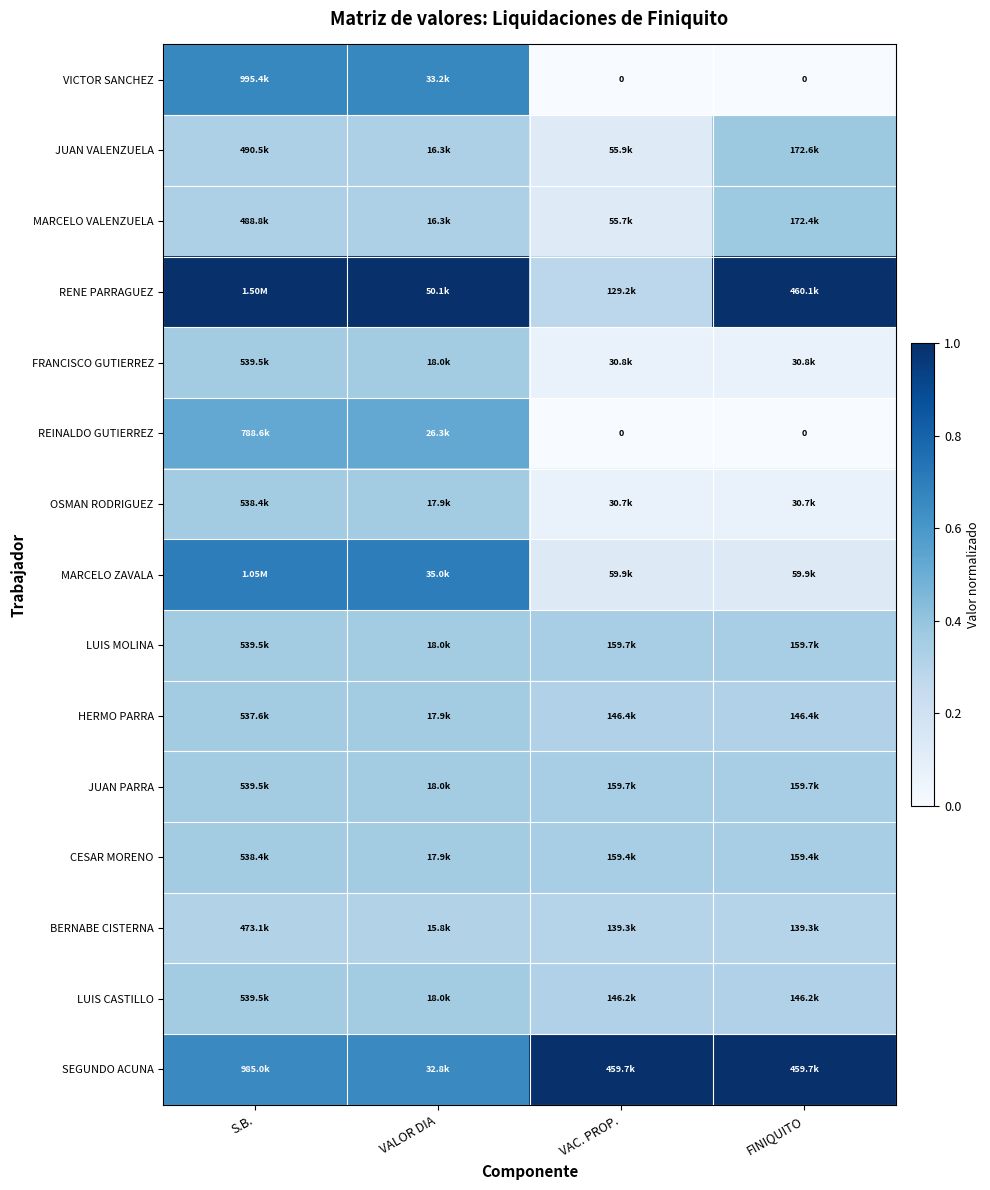

At how many categories does at least one series exceed 0?

4